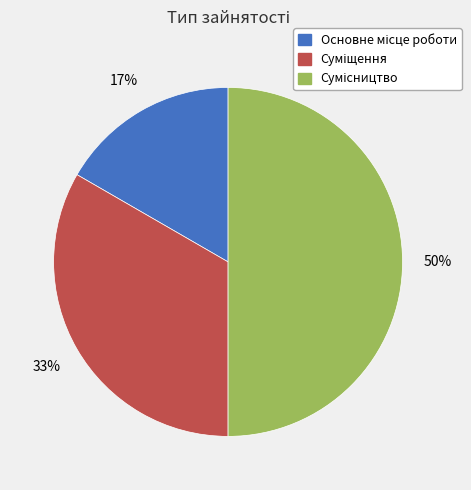

To the nearest percent, what is the difference between the largest and smallest slice percentages?

33%